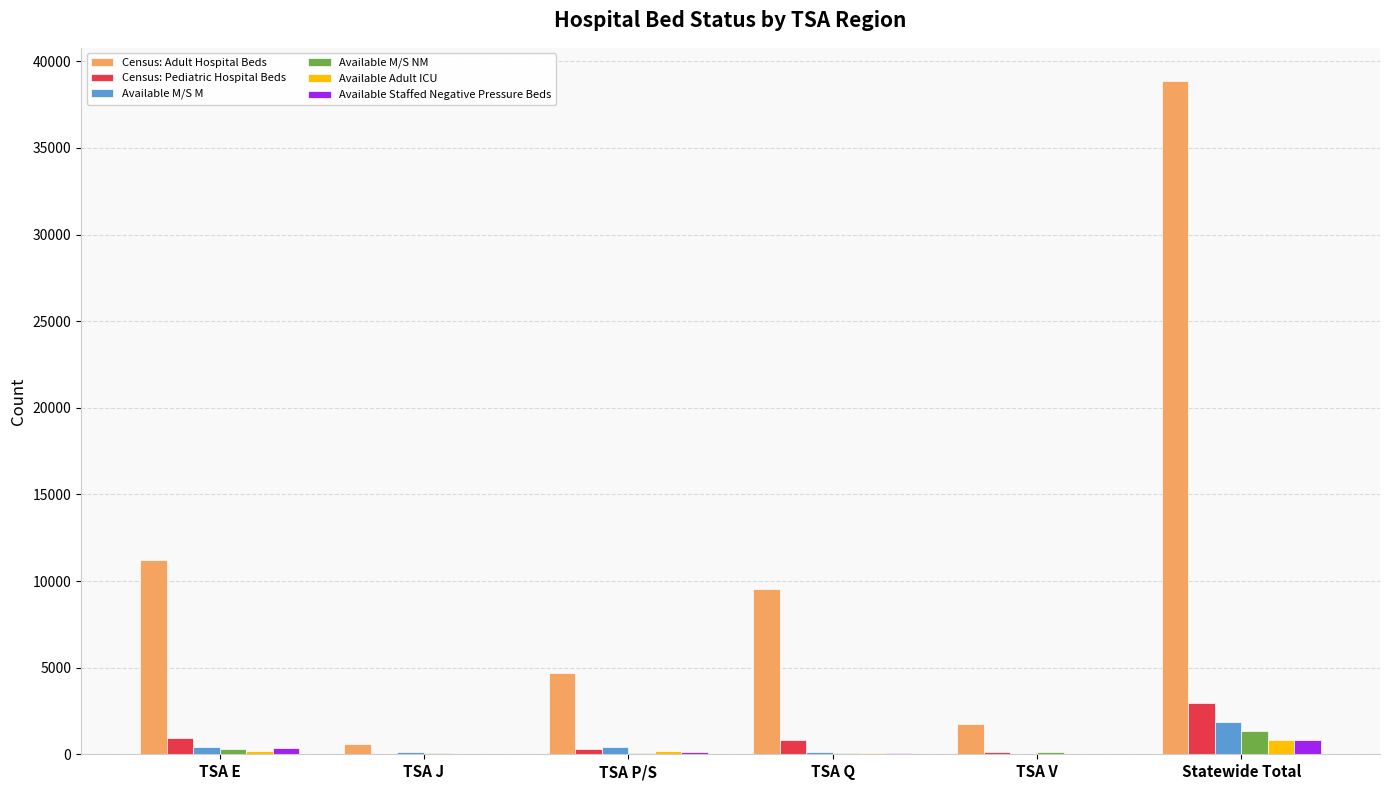

The value of Census: Adult Hospital Beds at Statewide Total is 55756. True or false?

False